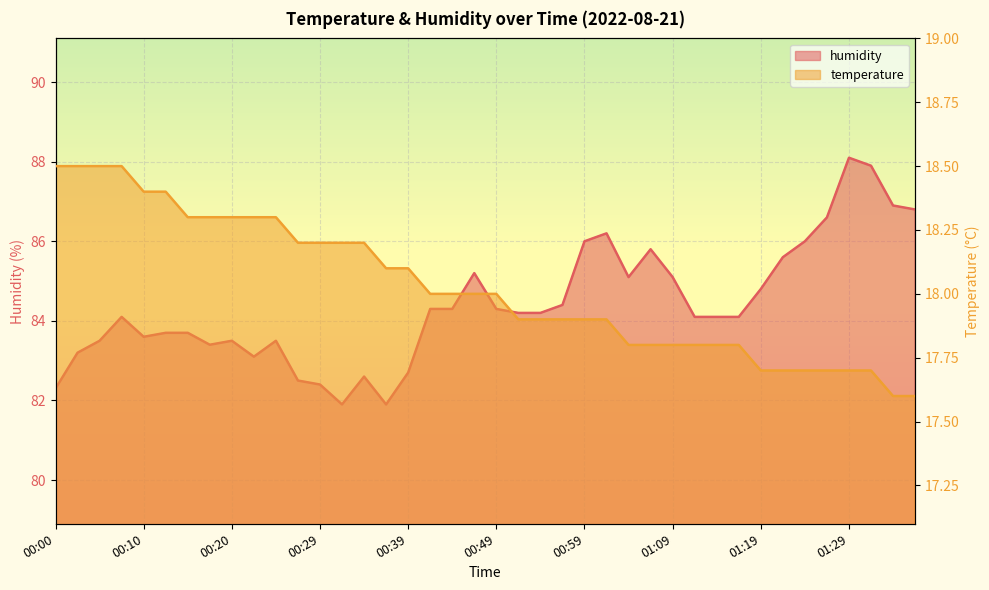

What is the greatest value displayed?

88.1